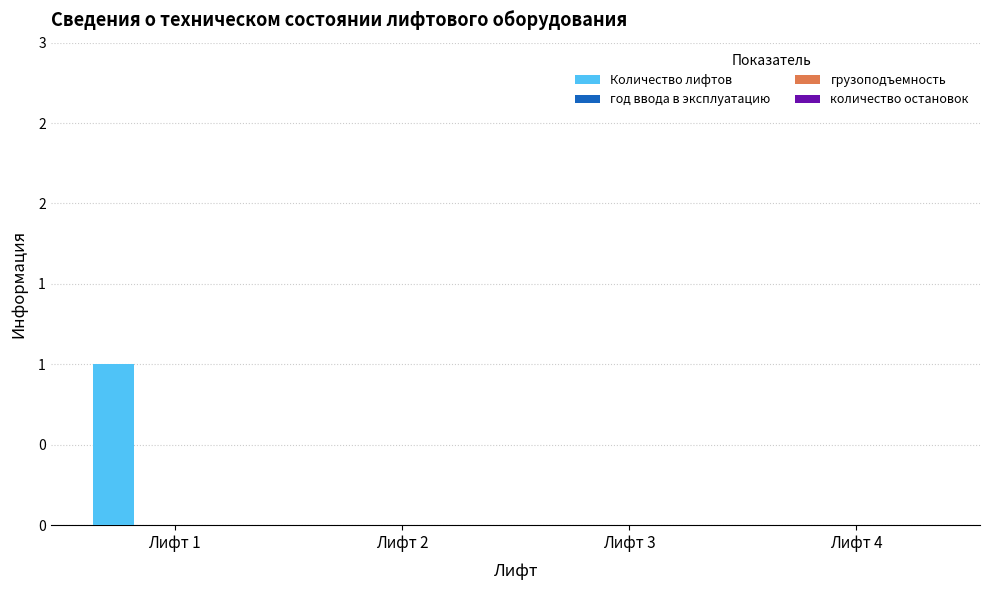

Reading right to left, extract all data points from this chart.

Количество лифтов: Лифт 4=0	Лифт 3=0	Лифт 2=0	Лифт 1=1
год ввода в эксплуатацию: Лифт 4=0	Лифт 3=0	Лифт 2=0	Лифт 1=0
грузоподъемность: Лифт 4=0	Лифт 3=0	Лифт 2=0	Лифт 1=0
количество остановок: Лифт 4=0	Лифт 3=0	Лифт 2=0	Лифт 1=0